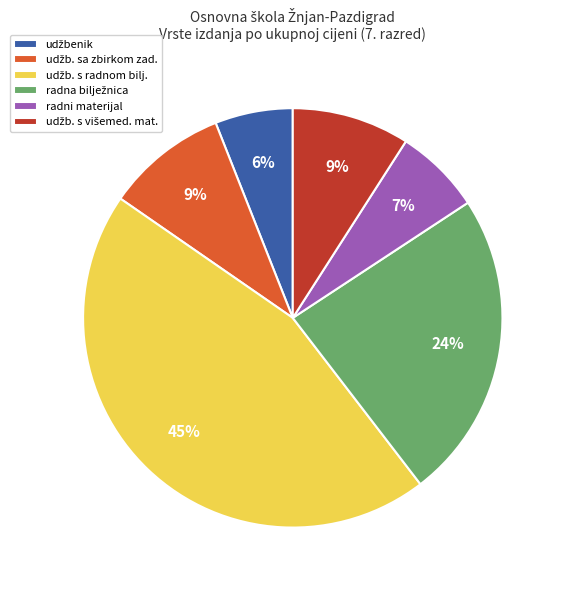

Is there any slice that represents more than half of the pie?

No